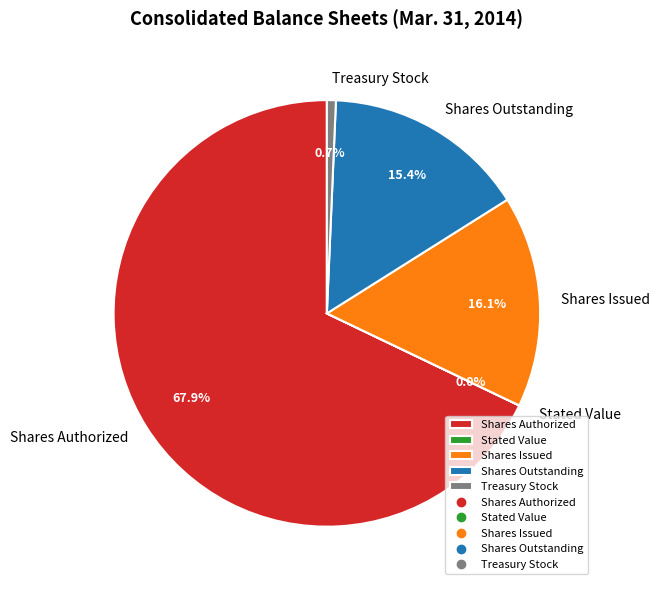

Is there any slice that represents more than half of the pie?

Yes